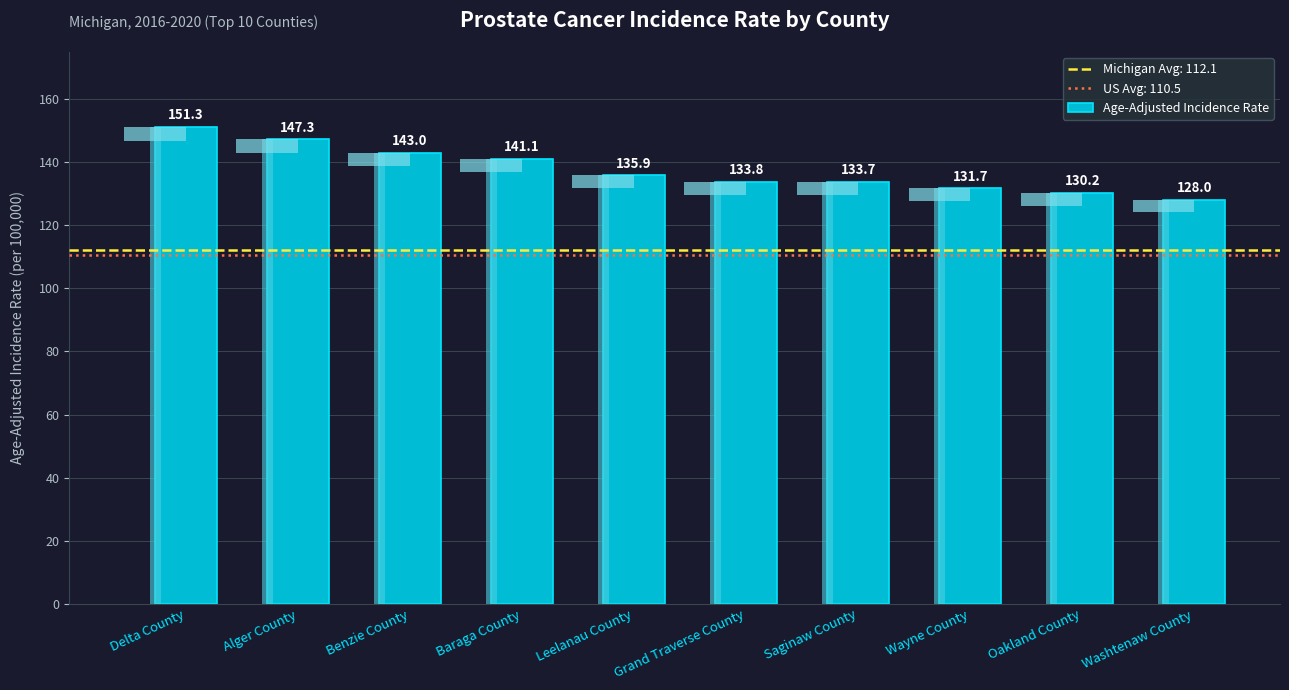

True or false: the data shows 72.6 at Grand Traverse County.

False